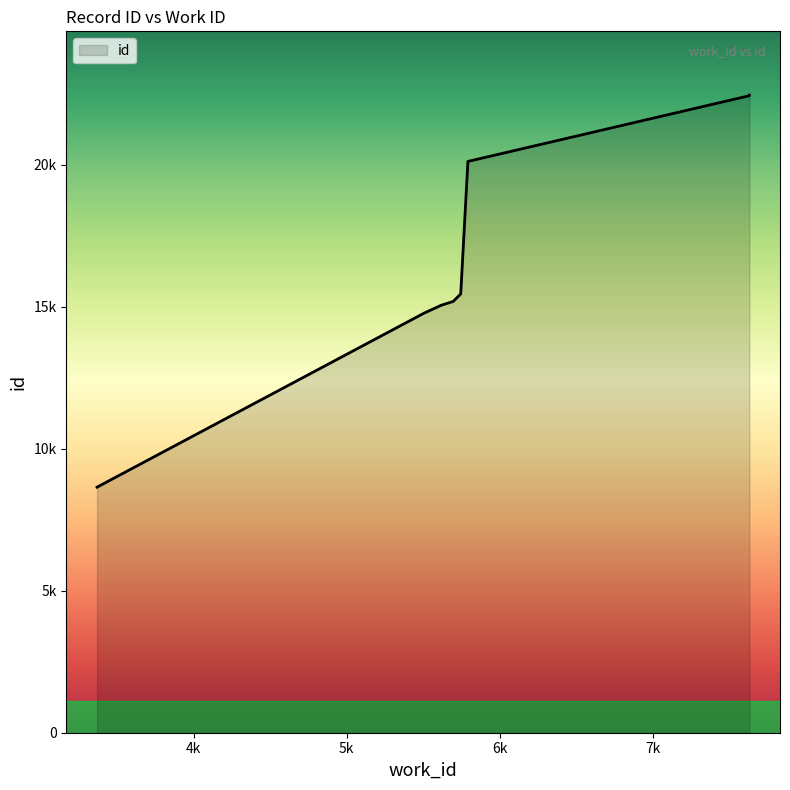

At which category does the chart reach its minimum across all series?

3369